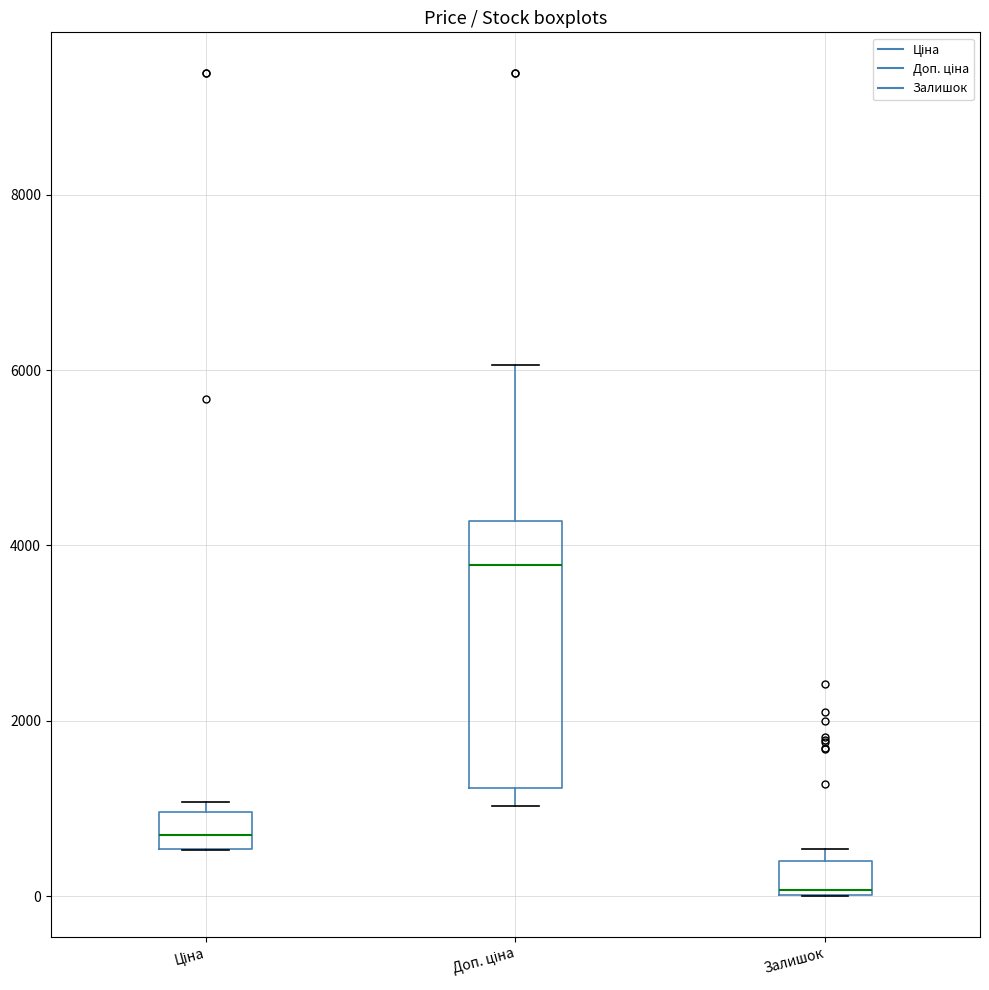

Which box is the tallest, from its lower edge to its upper edge?

Доп. ціна